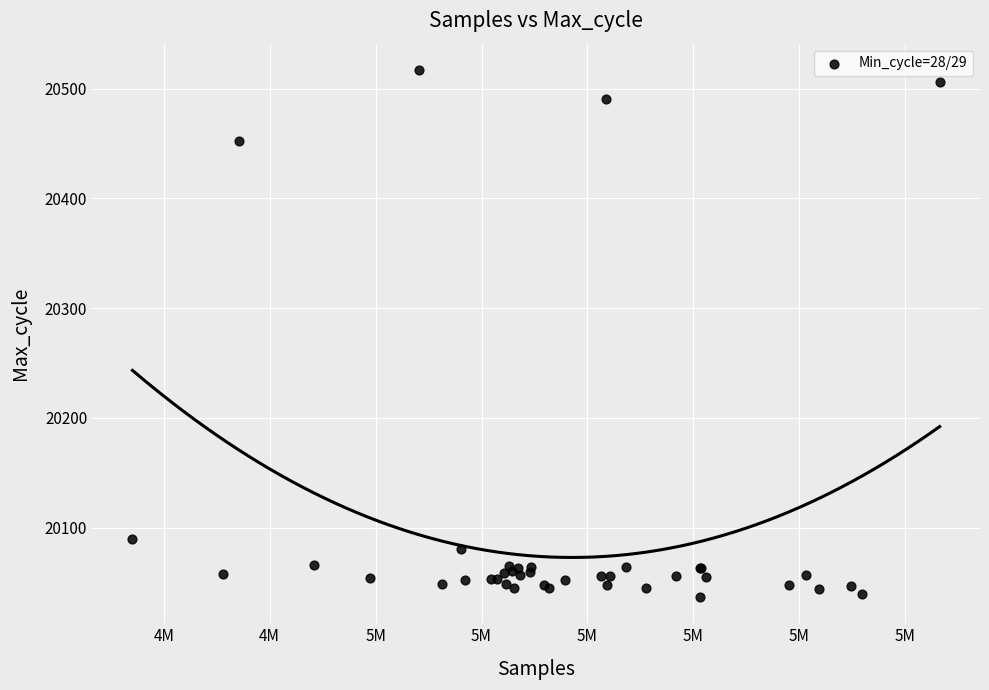

What Y value in the scatter plot is closest to 20277?

20452